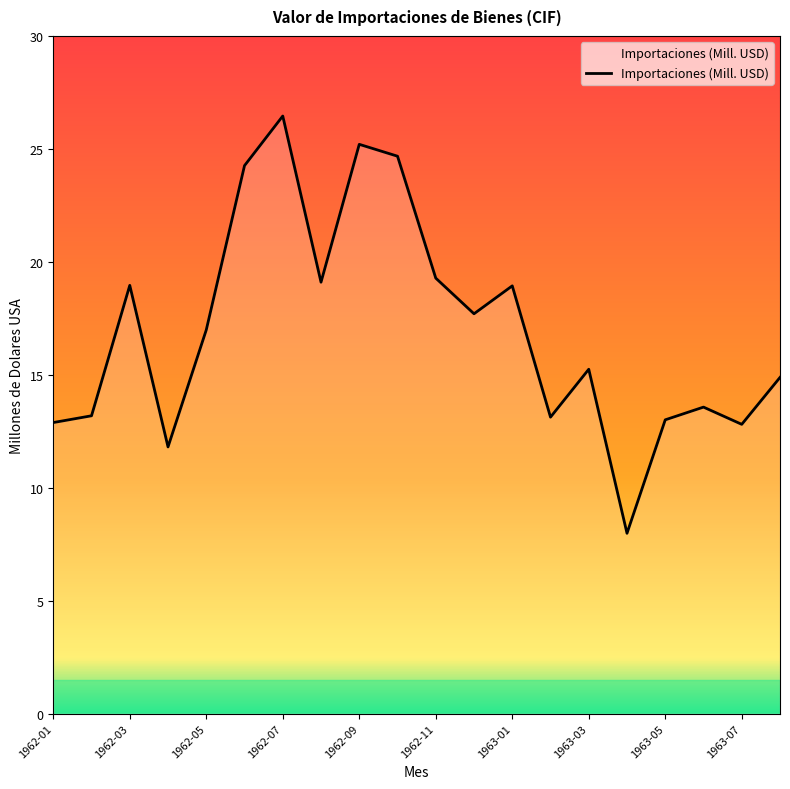

What is the average value?

17.0